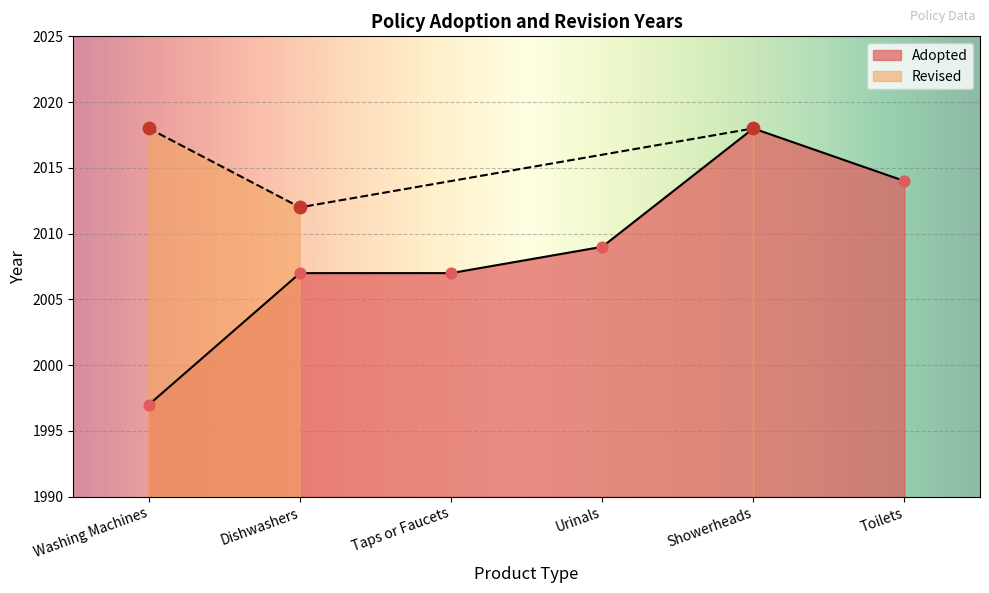

What is the change in value from Urinals to Toilets?

+5